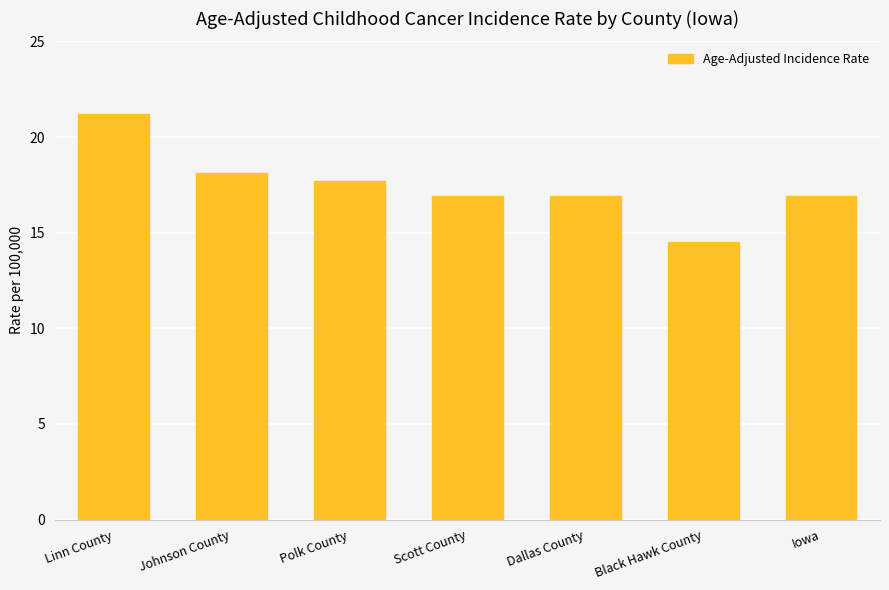

What is the difference between the maximum and minimum values?

6.7